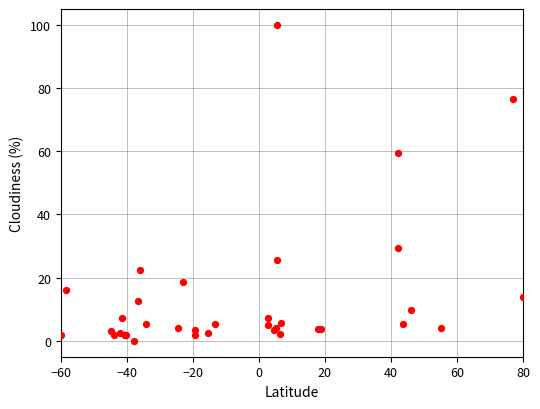

What Y value in the scatter plot is closest to 50?

59.4